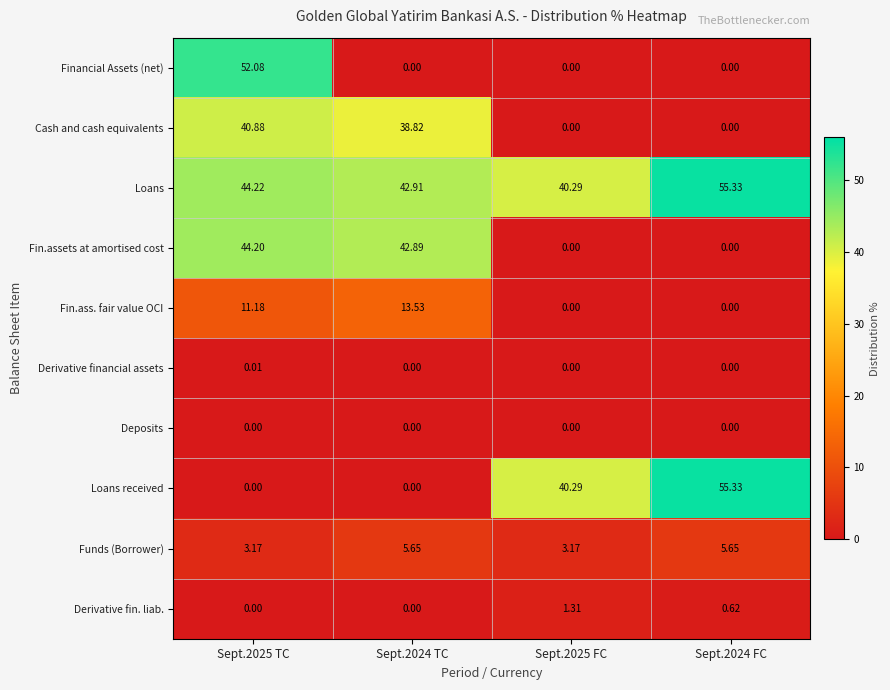

Which series changed the most between Sept.2025 TC and Sept.2025 FC?

Financial Assets (net)